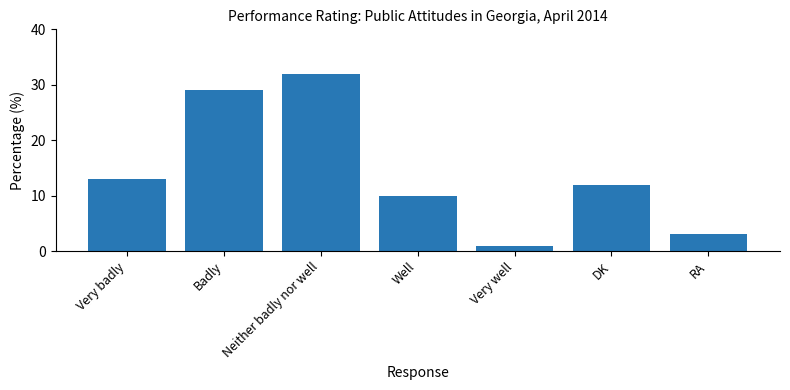

List the labels in order of value, smallest first.

Very well, RA, Well, DK, Very badly, Badly, Neither badly nor well